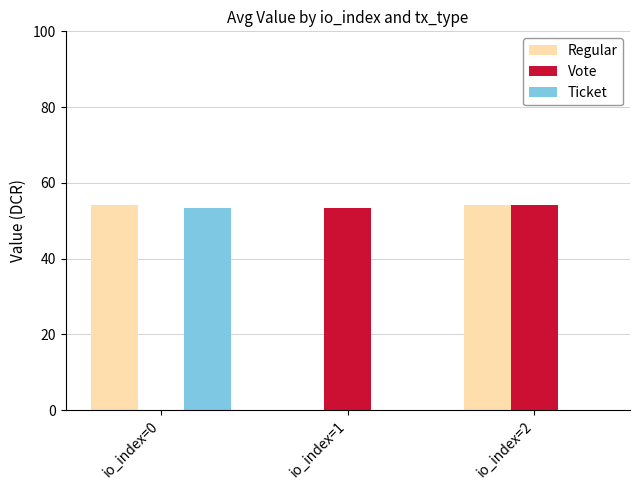

What is the sum of the Regular values at io_index=0 and io_index=2?

108.1